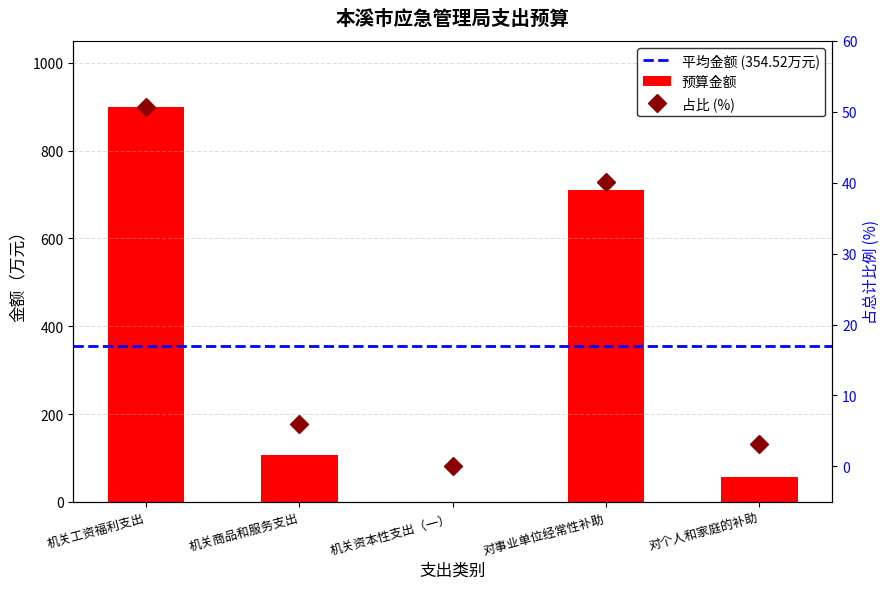

Does the chart contain stacked bars?

No